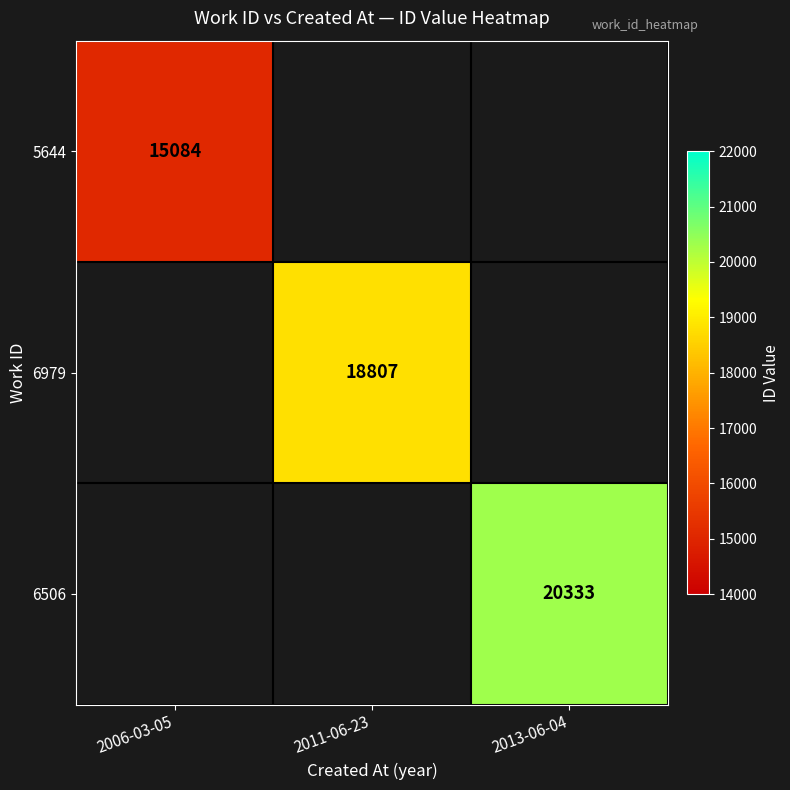

At which category does the chart reach its minimum across all series?

2006-03-05